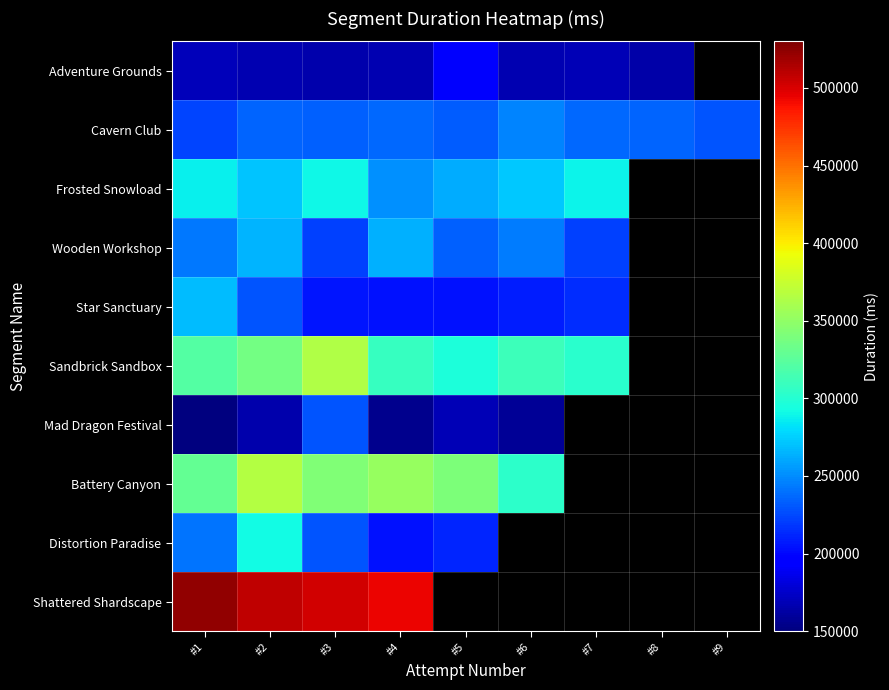

What value does the Battery Canyon series have at #4?

353284.0